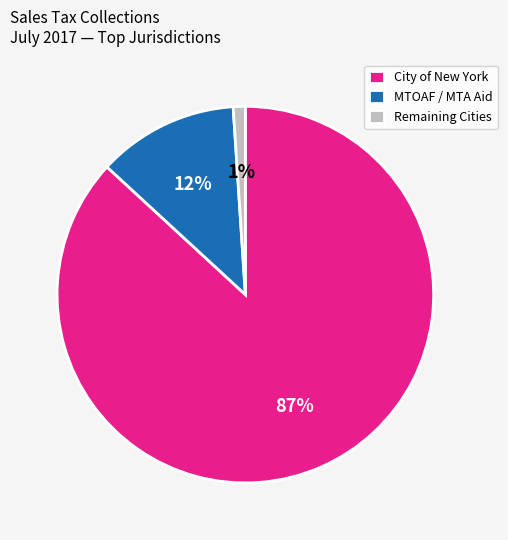

Rank the categories by value from lowest to highest.

Remaining Cities, MTOAF / MTA Aid, City of New York